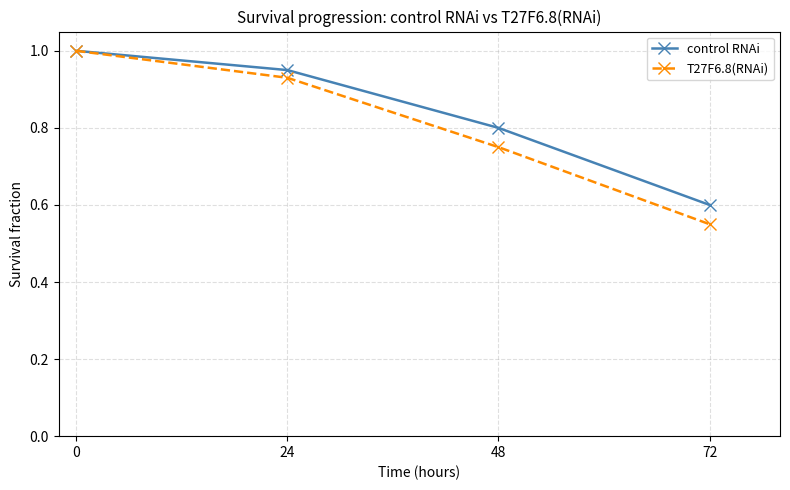

The value of control RNAi at 24 is 0.5. True or false?

False